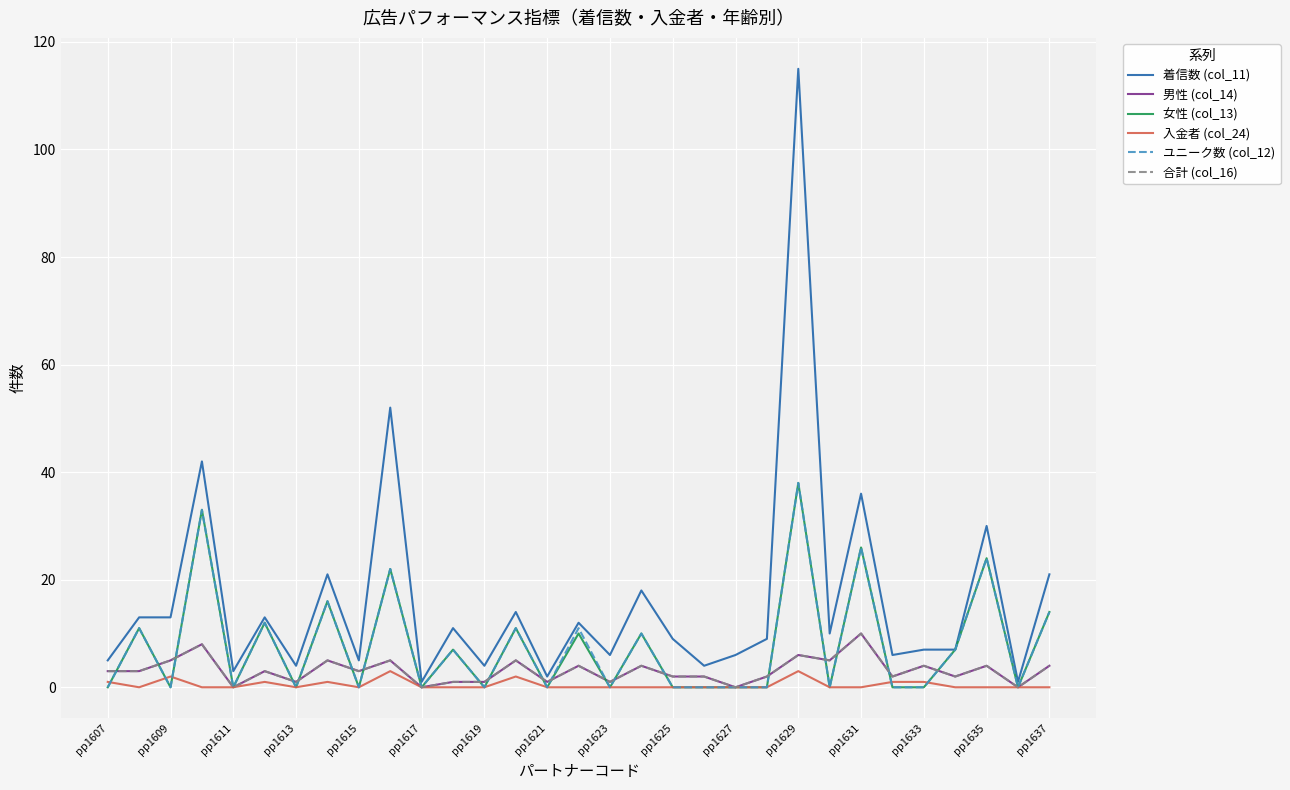

Does the chart have visible grid lines?

Yes